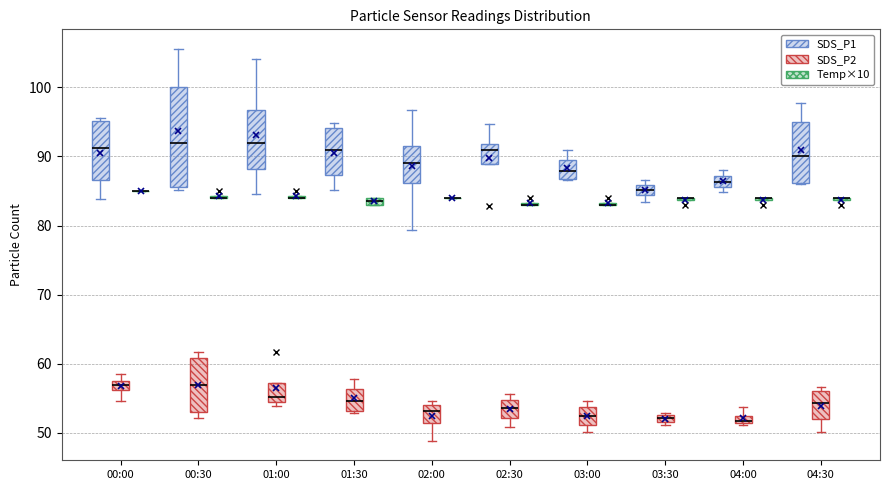

Where does the lower whisker of the box for 01:30 (SDS_P1) end on the y-axis? The values are not printed on the chart, so give them approximately, as read against the axis.

85